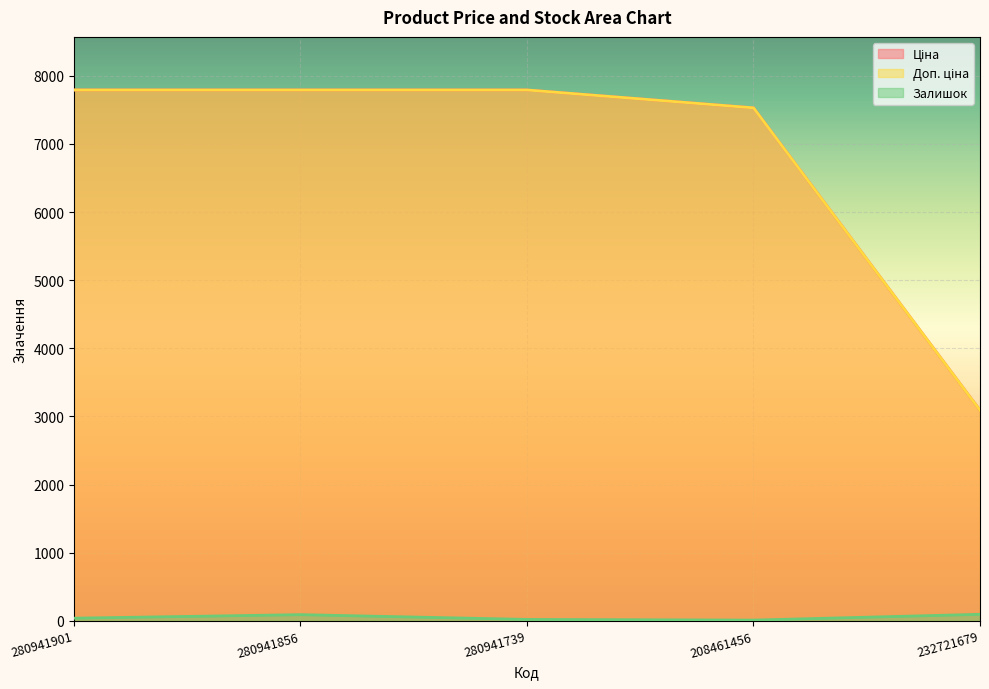

True or false: Залишок has a value of 11.0 at 208461456.

True